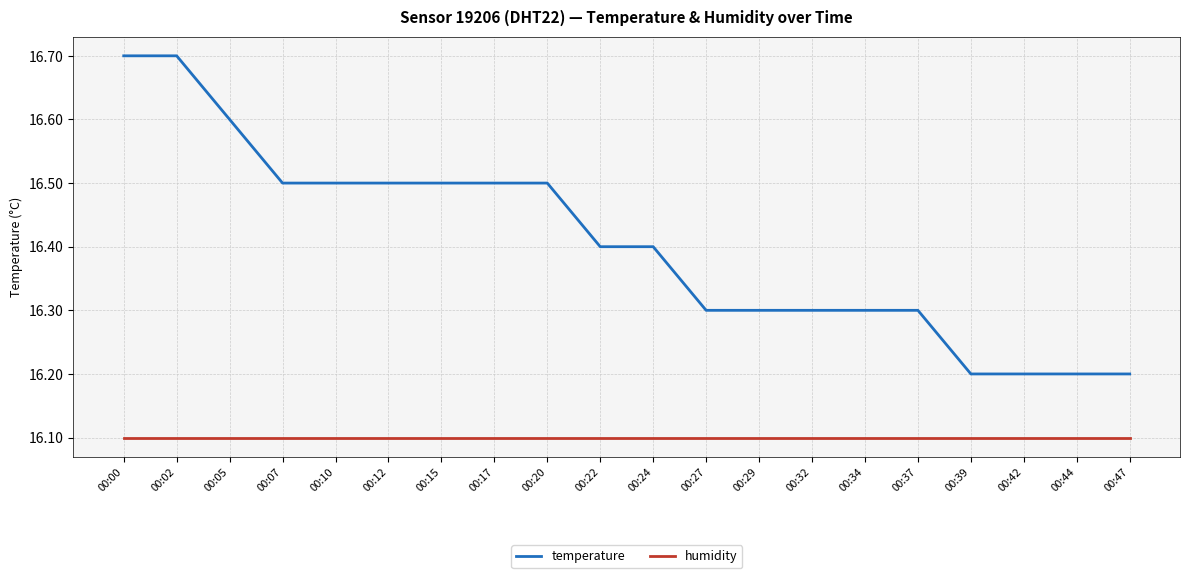

What is the greatest value displayed?

16.7